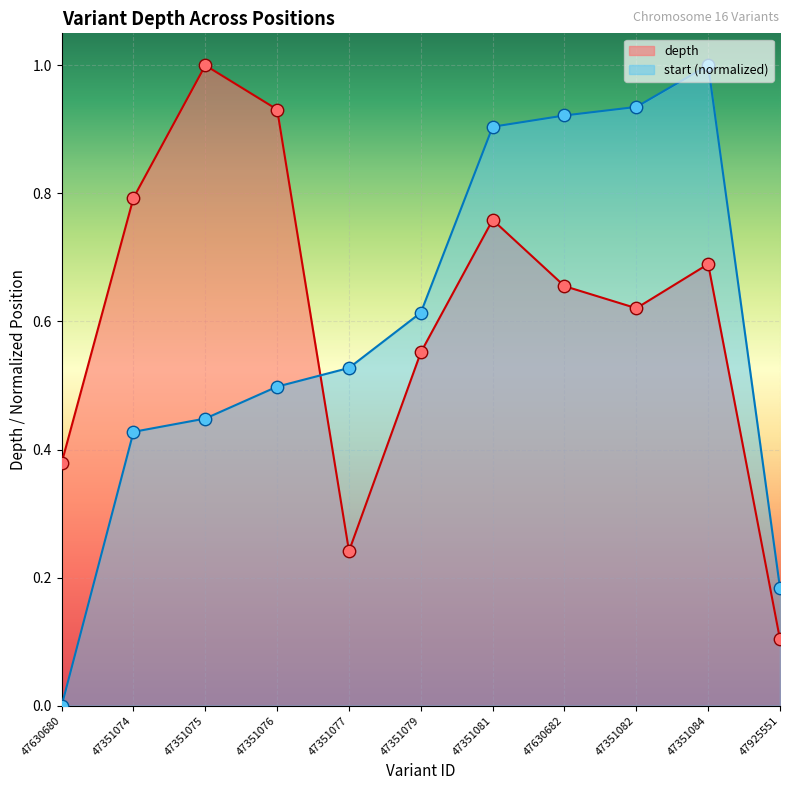

At how many categories does at least one series exceed 0?

11